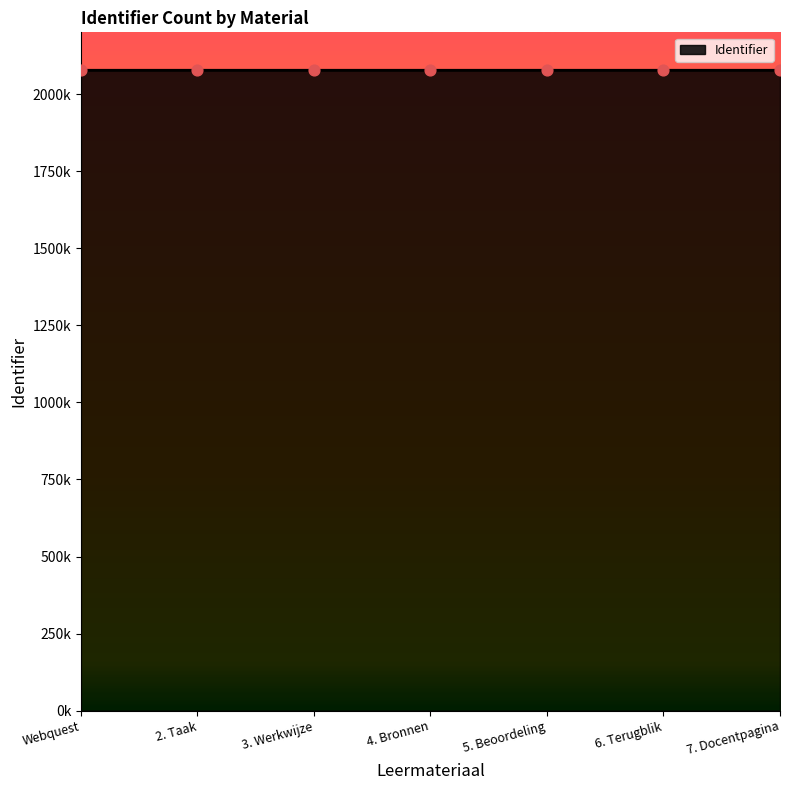

Which has a higher value, 6. Terugblik or 4. Bronnen?

6. Terugblik